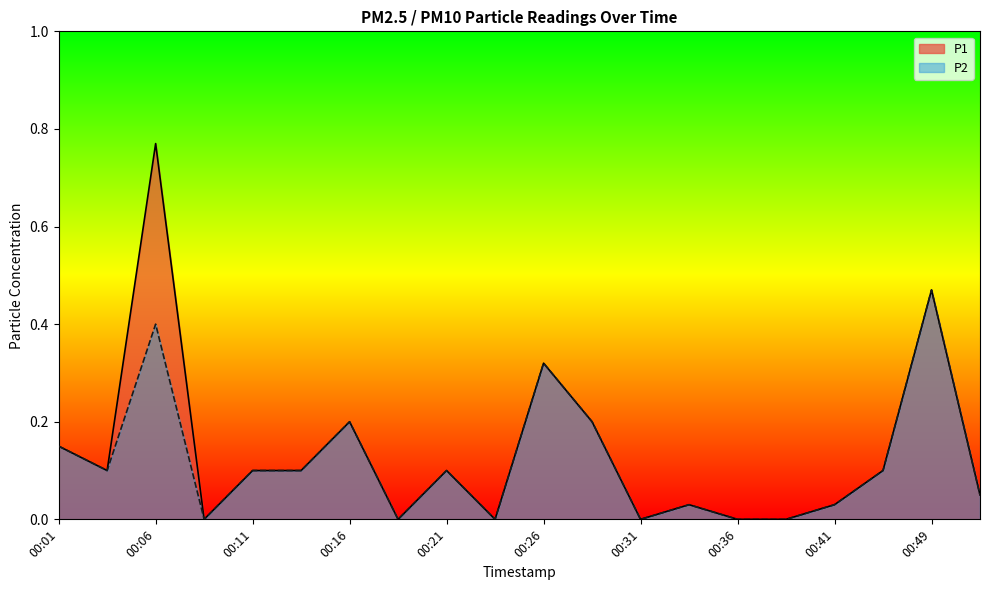

Which series has the largest total across all categories?

P1